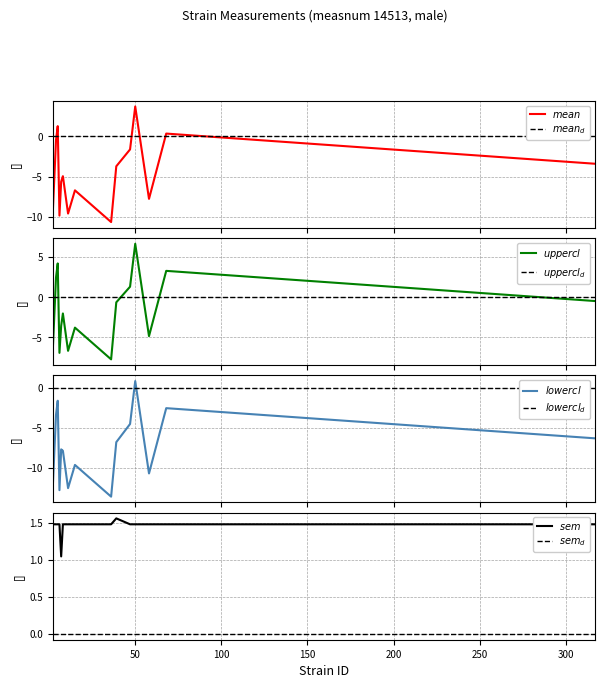

True or false: mean and uppercl cross at least once.

False